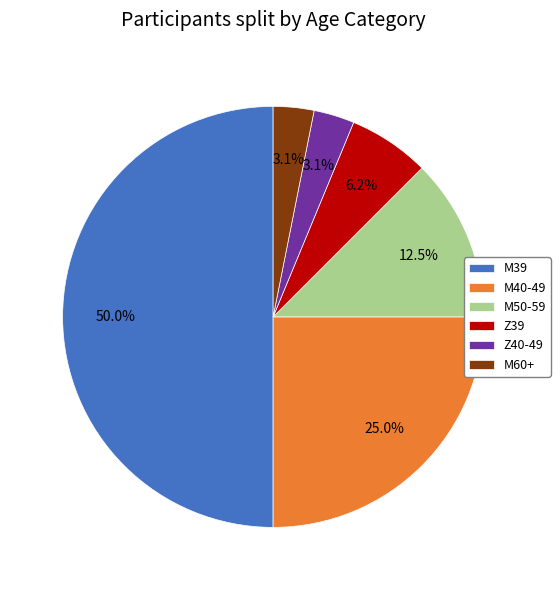

What percentage is the Z40-49 slice, to the nearest percent?

3%